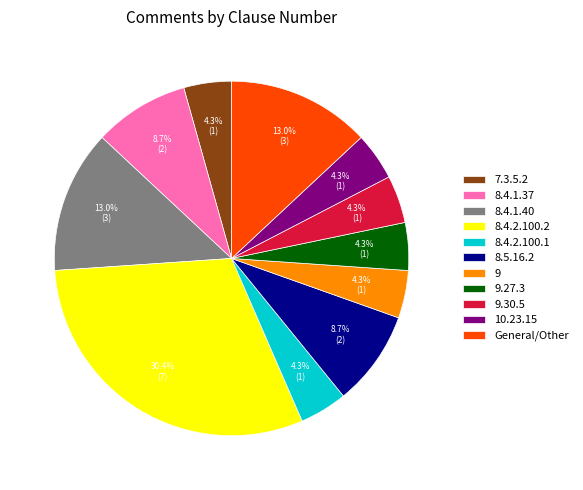

The 9.30.5 slice represents 15% of the pie. True or false?

False